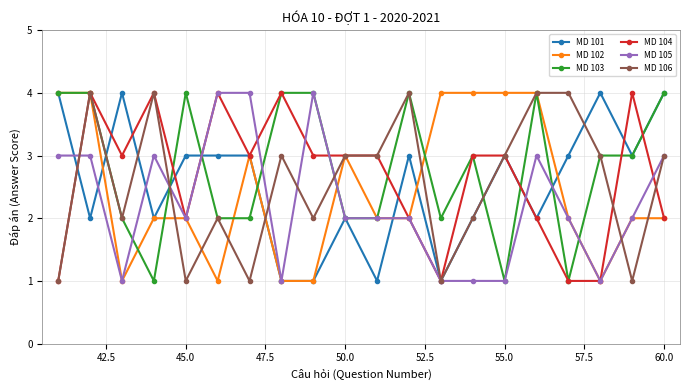

What is the difference between the second highest and second lowest values in the MD 105 series?

3